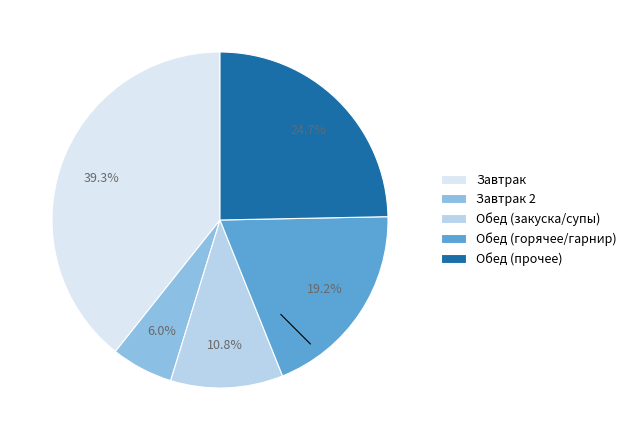

Which slice is the smallest?

Завтрак 2